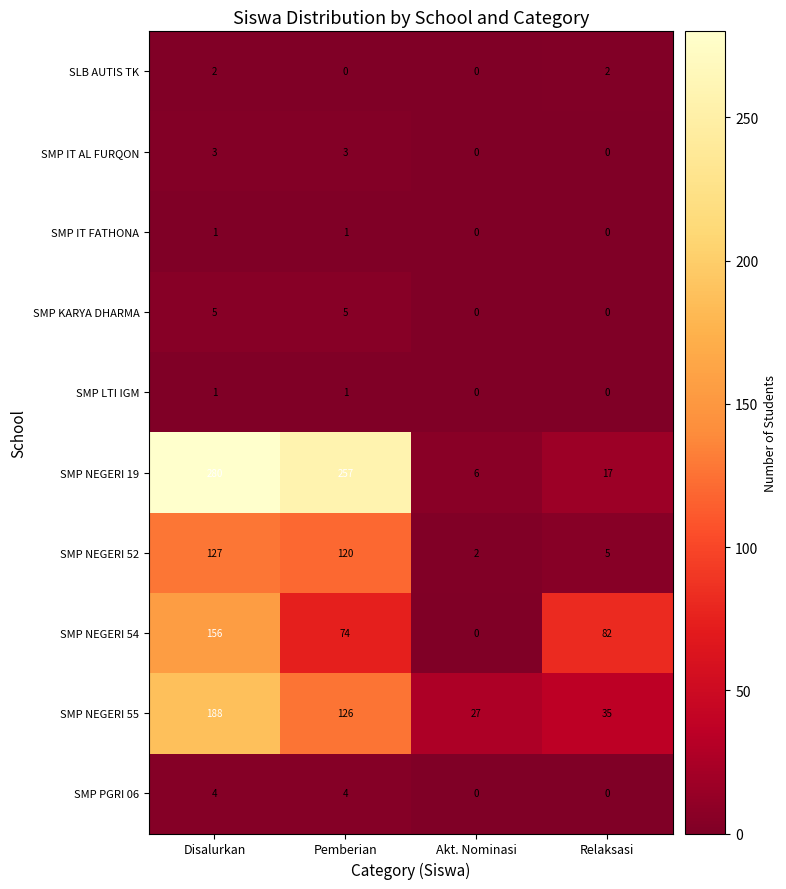

Which category has the highest value in the SMP NEGERI 52 series?

Disalurkan